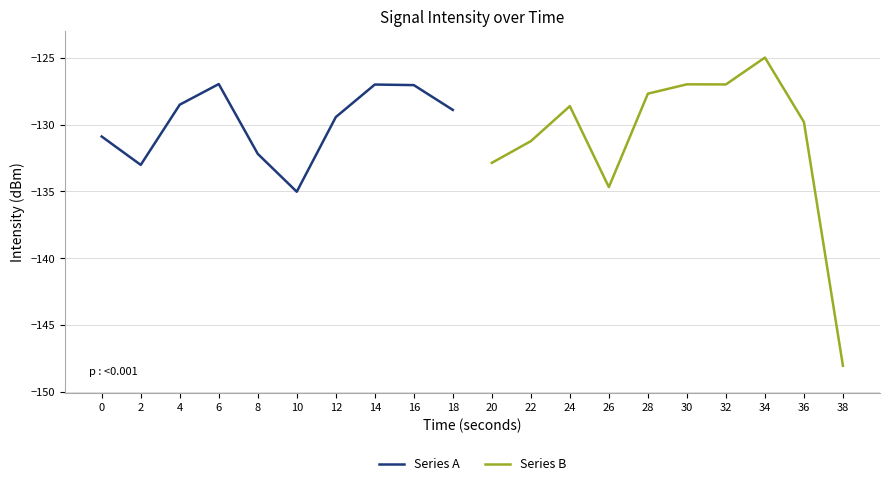

The Series B series shows -81.3 at 36. True or false?

False